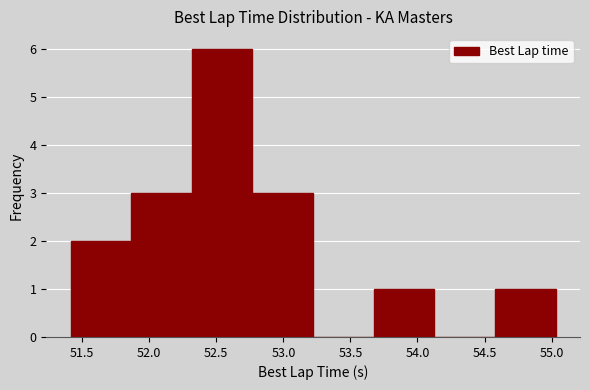

Reading left to right, transcribe this chart: for each bar, give the range it covers on the x-axis and its height. Neither the bar edges nor the heights are printed on the chart, so give them approximately, as read against the axes.

51.40 to 51.85: 2
51.85 to 52.30: 3
52.30 to 52.75: 6
52.75 to 53.20: 3
53.20 to 53.65: 0
53.65 to 54.15: 1
54.15 to 54.60: 0
54.60 to 55.05: 1